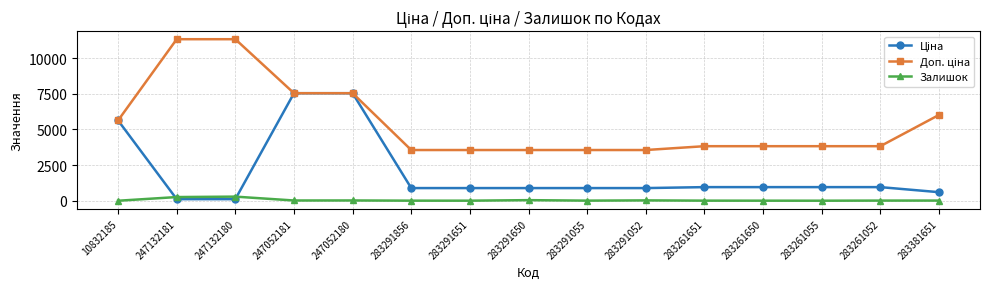

At how many categories does at least one series exceed 2722?

15